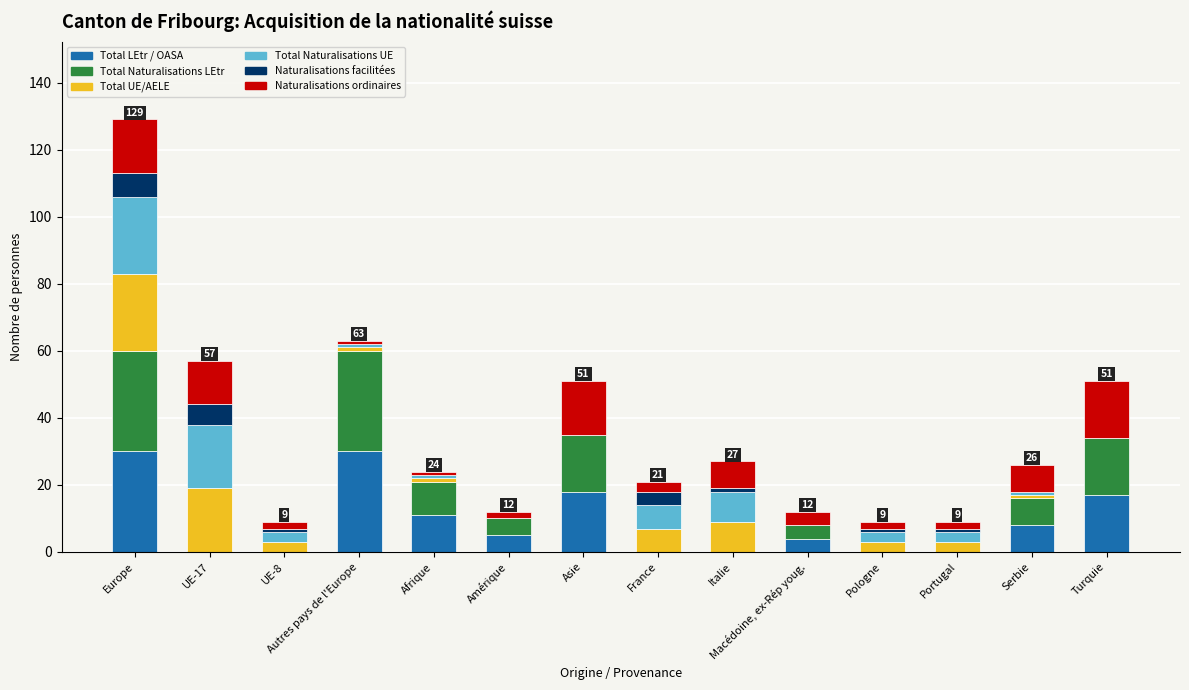

True or false: Total LEtr / OASA has a value of -15 at France.

False